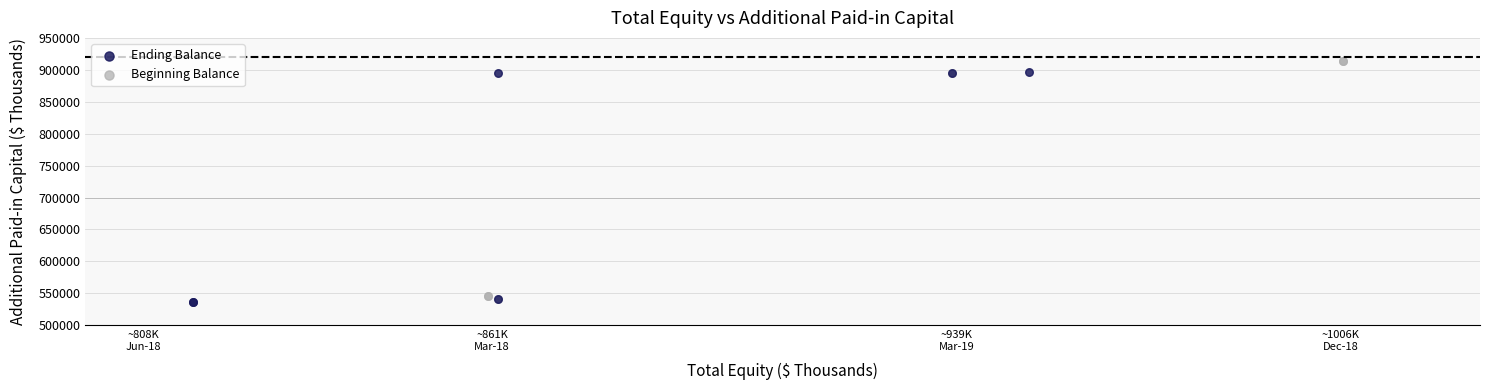

Which series has the largest Y range (max minus min)?

Beginning Balance